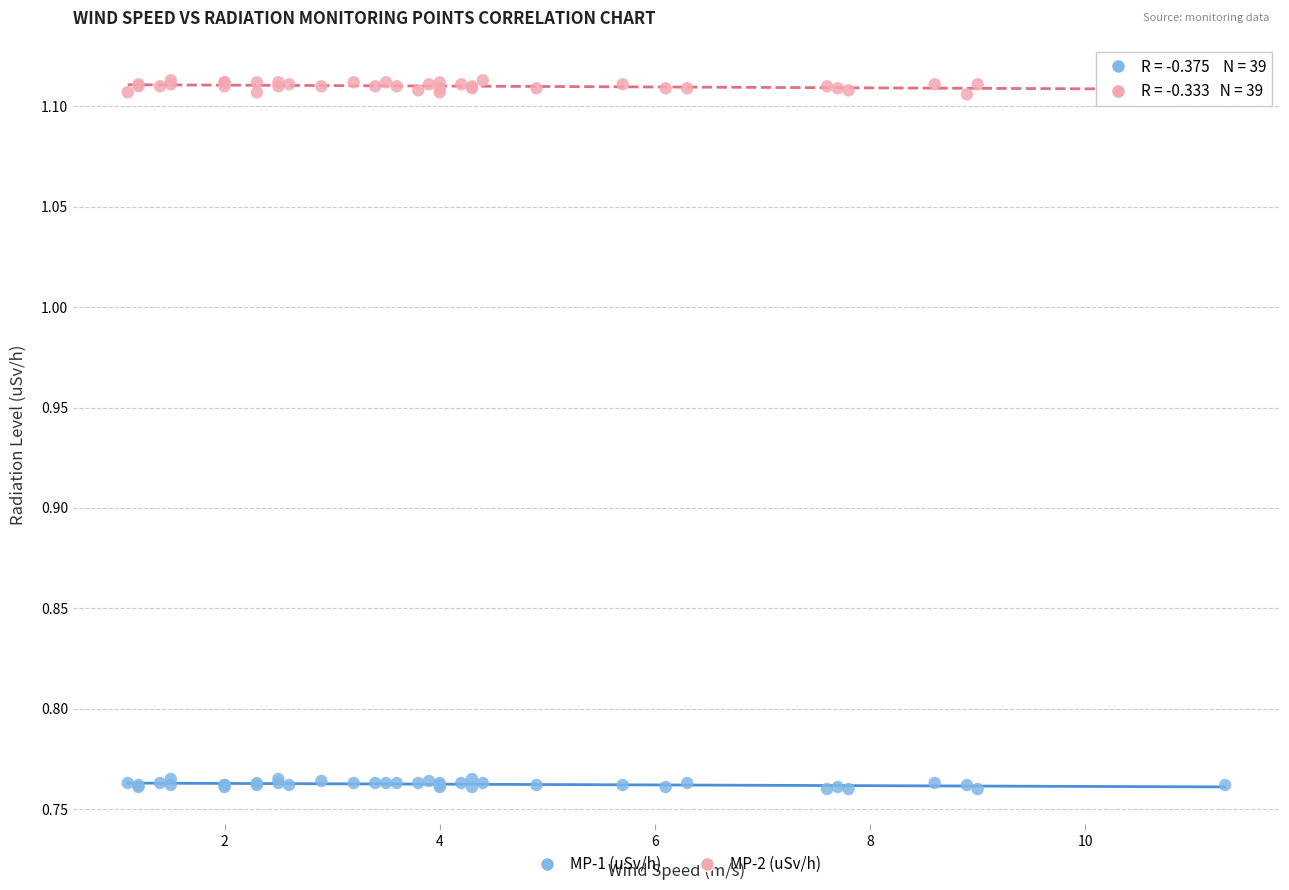

Which series reaches the maximum Y coordinate?

MP-2 (uSv/h)